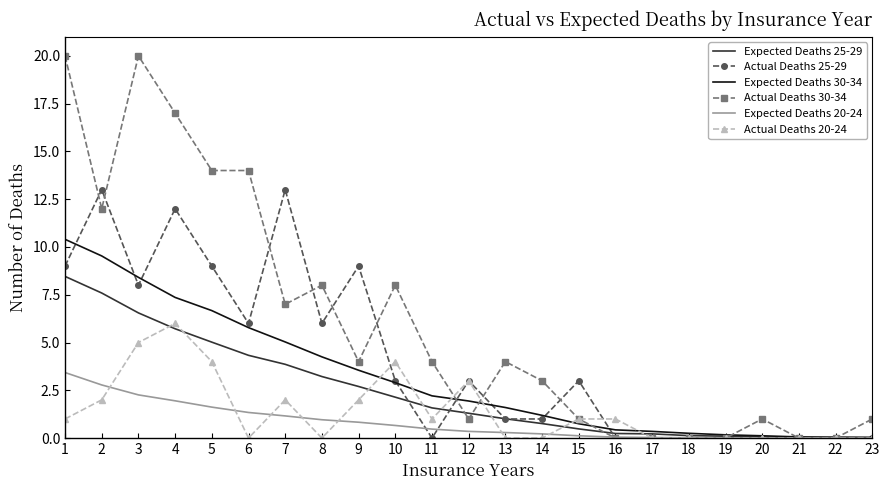

Between which two adjacent categories do Actual Deaths 30-34 and Expected Deaths 30-34 first intersect?

11 and 12